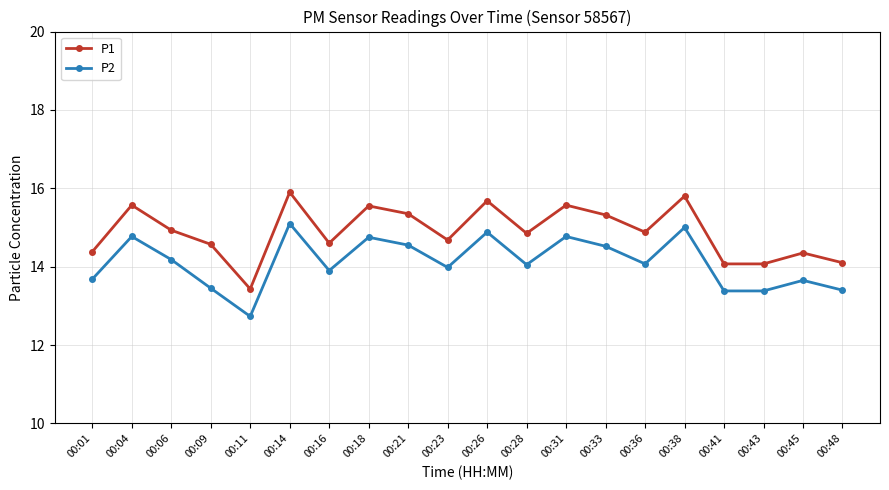

True or false: P1 and P2 cross at least once.

False